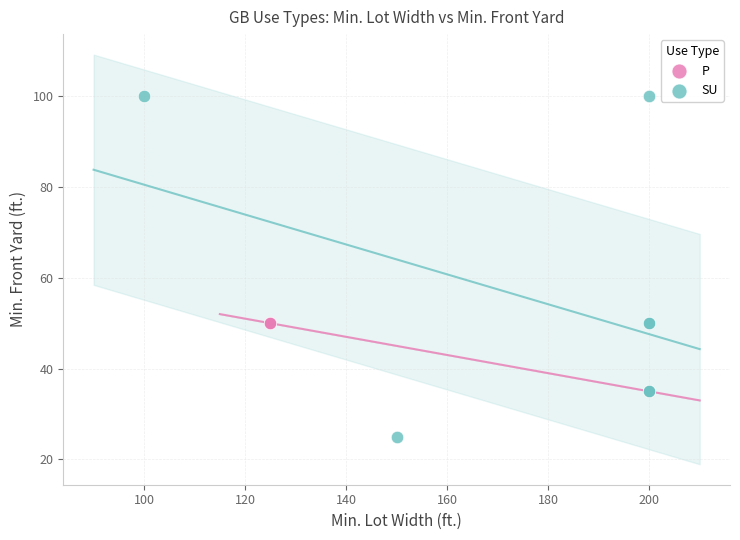

Which series reaches the minimum Y coordinate?

SU